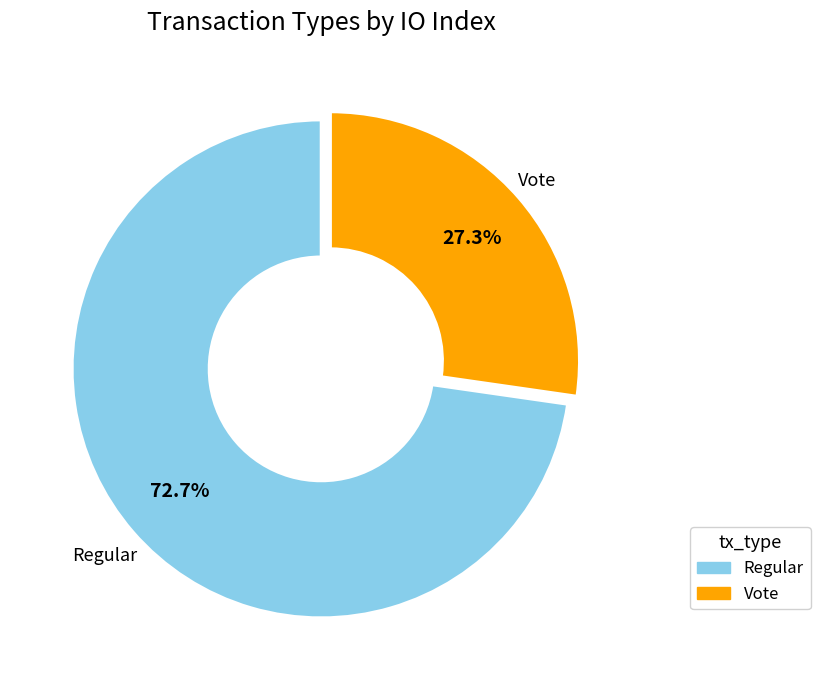

Is it true that Regular is 73% of the pie?

True